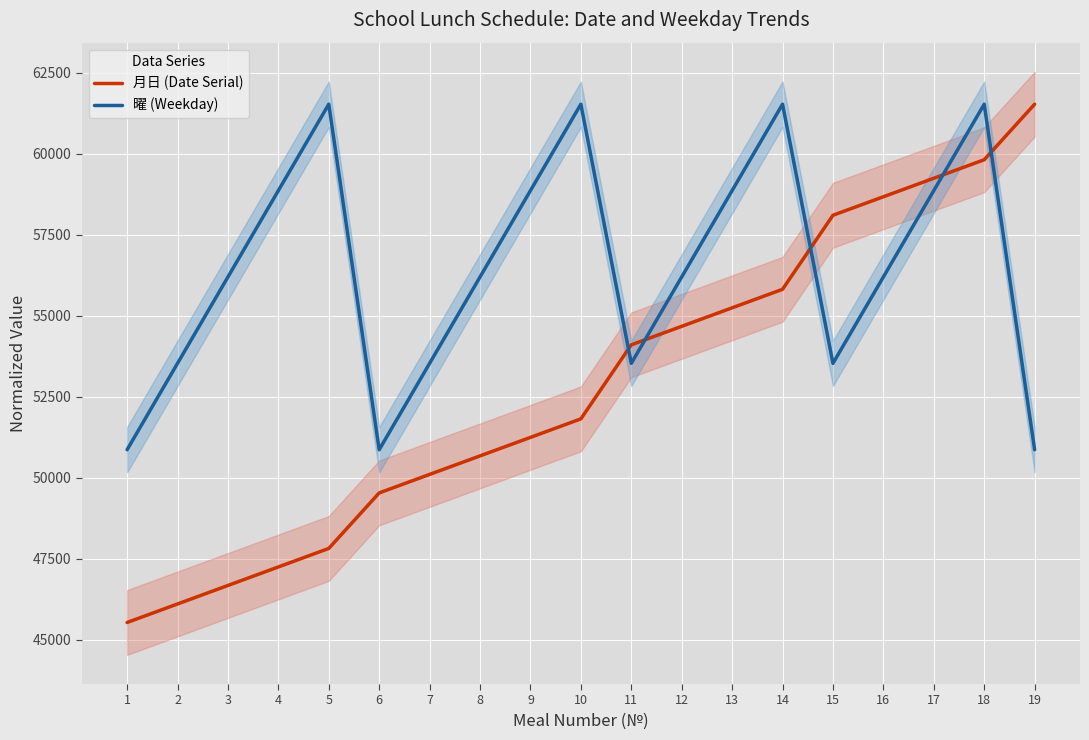

True or false: 月日 (Date Serial) has a value of 22191.8 at 9.

False